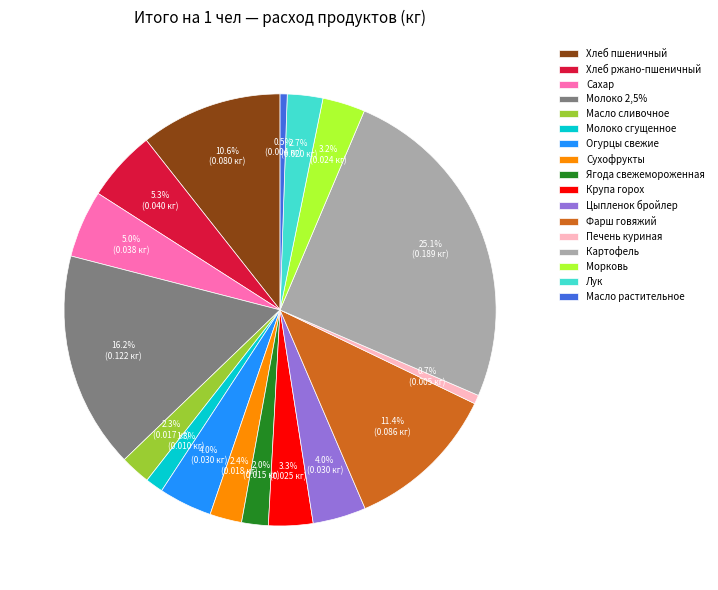

To the nearest percent, what percentage of the pie is Хлеб пшеничный?

11%